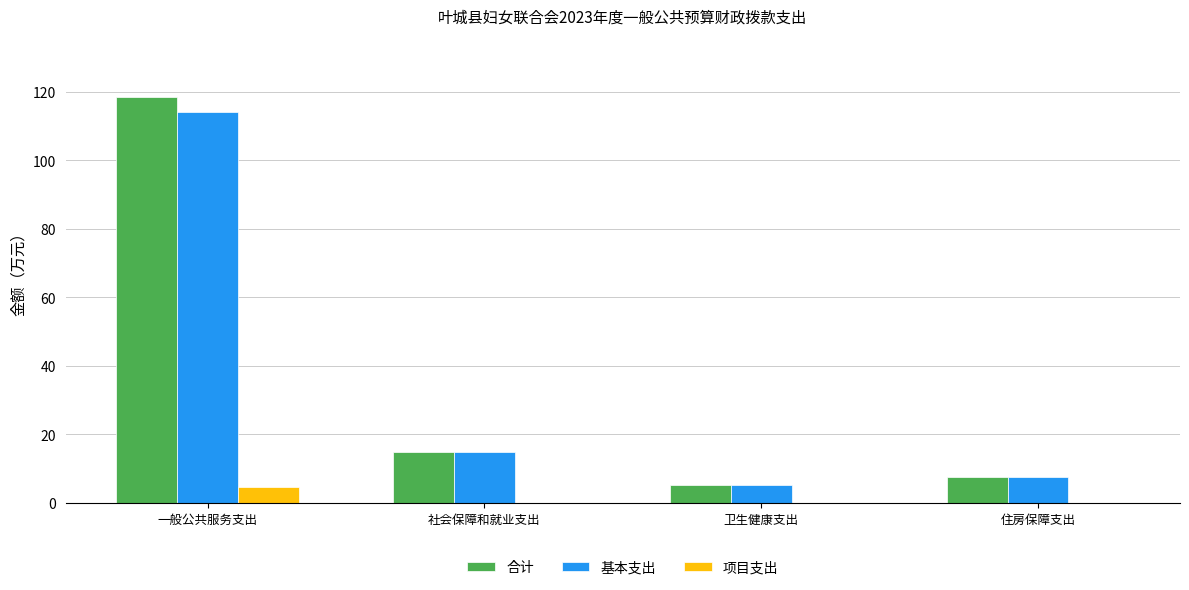

At which label does 项目支出 reach its peak?

一般公共服务支出